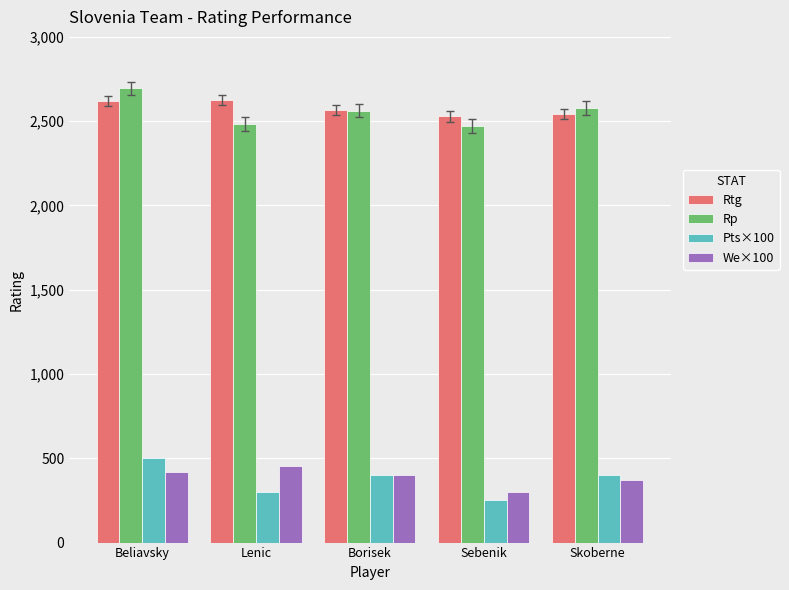

How many series are shown in this chart?

4